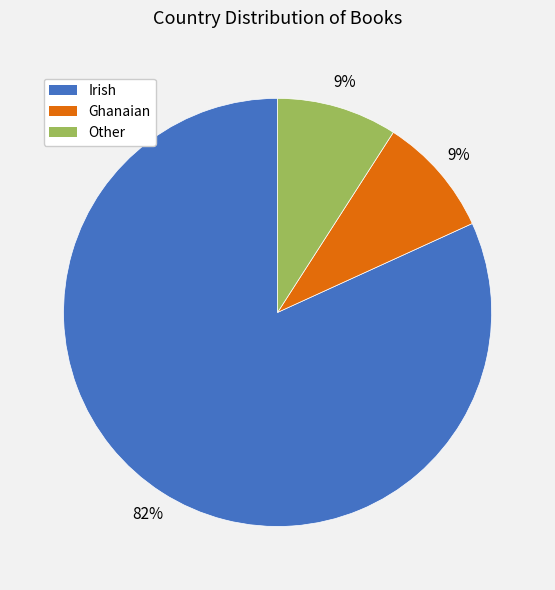

Which category has the biggest portion of the pie?

Irish